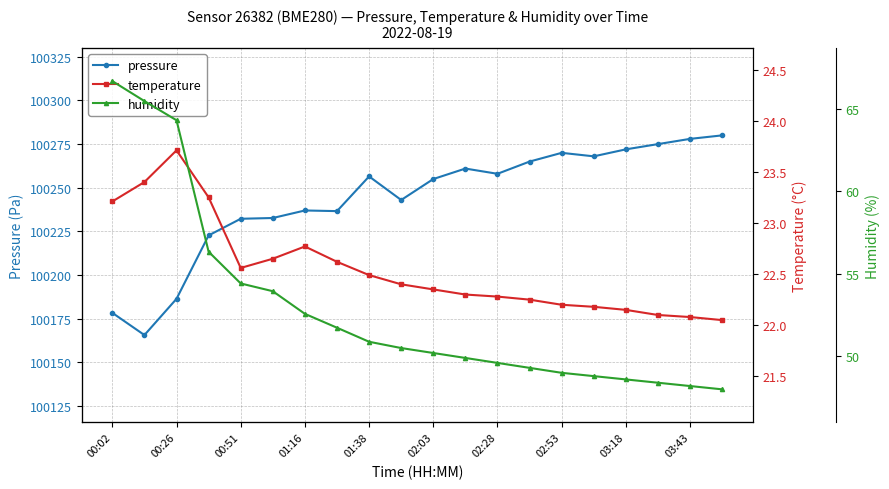

True or false: pressure has more than 0 points higher than both neighbors.

True